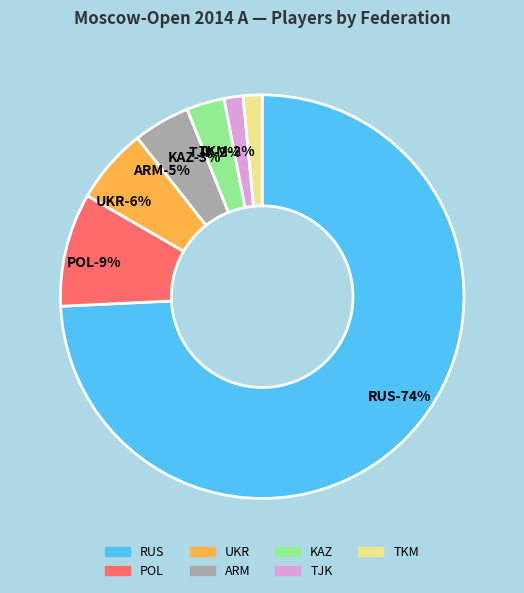

What is the total percentage of UKR and POL?

15.2%